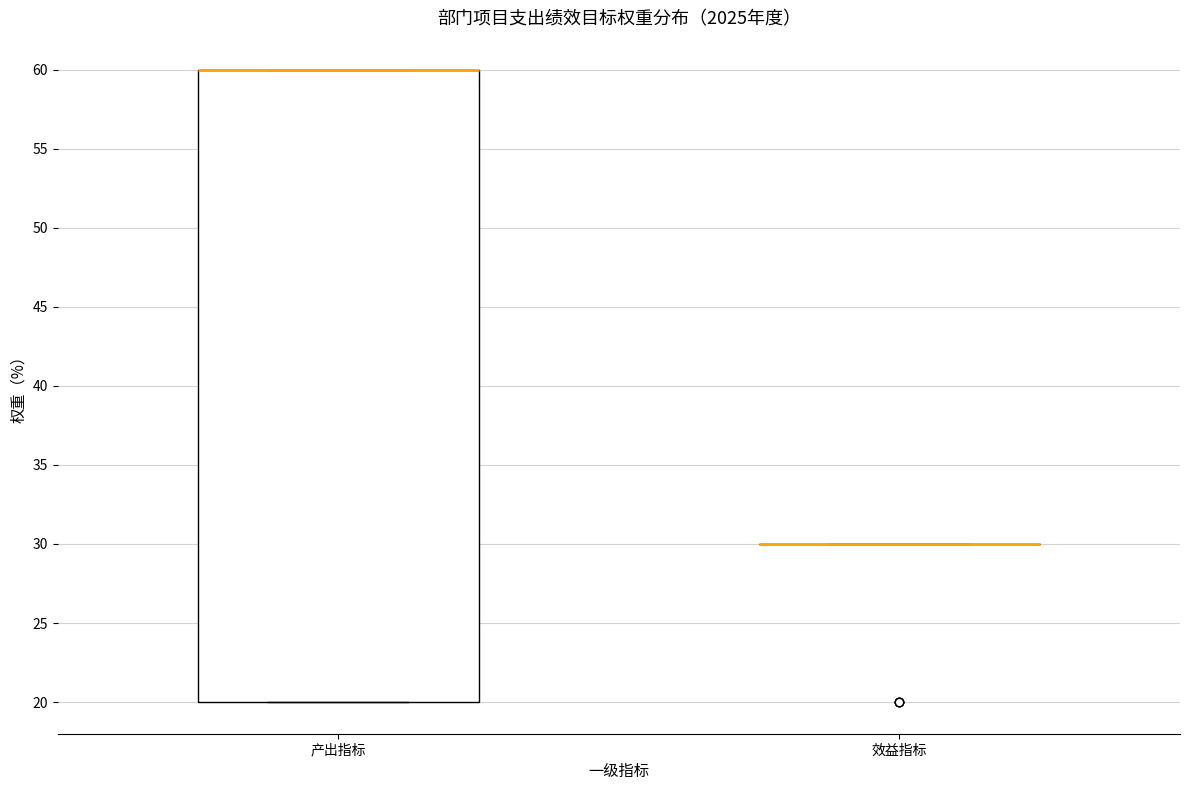

Comparing the boxes themselves (not the whiskers), which one is the tallest?

产出指标